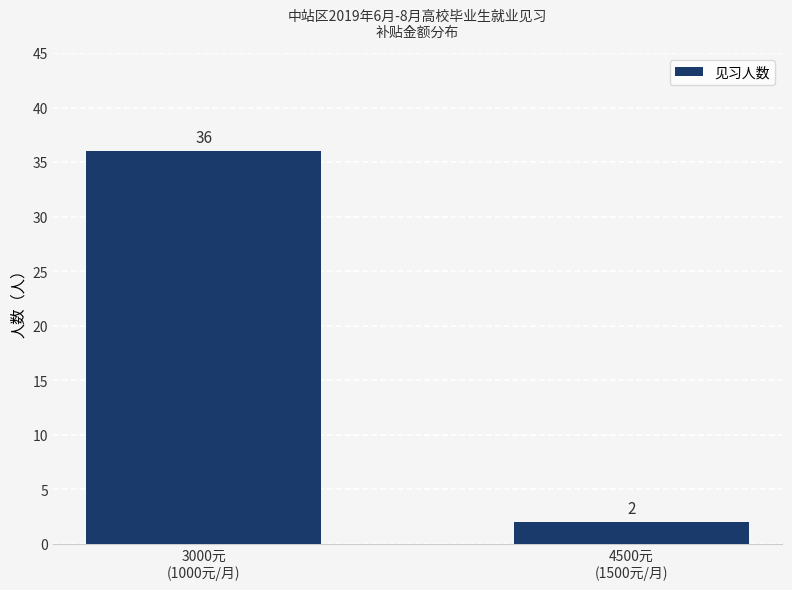

True or false: the data shows 12 at 3000元
(1000元/月).

False